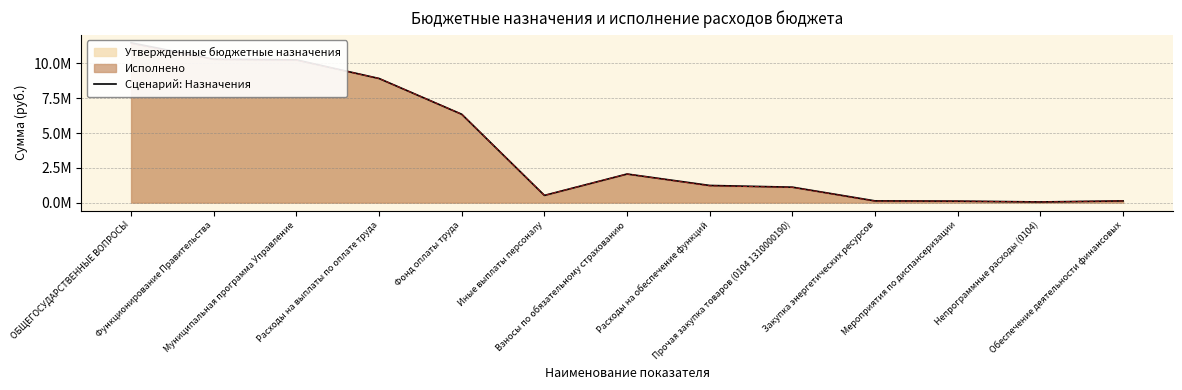

At which category does the chart reach its minimum across all series?

Непрограммные расходы (0104)